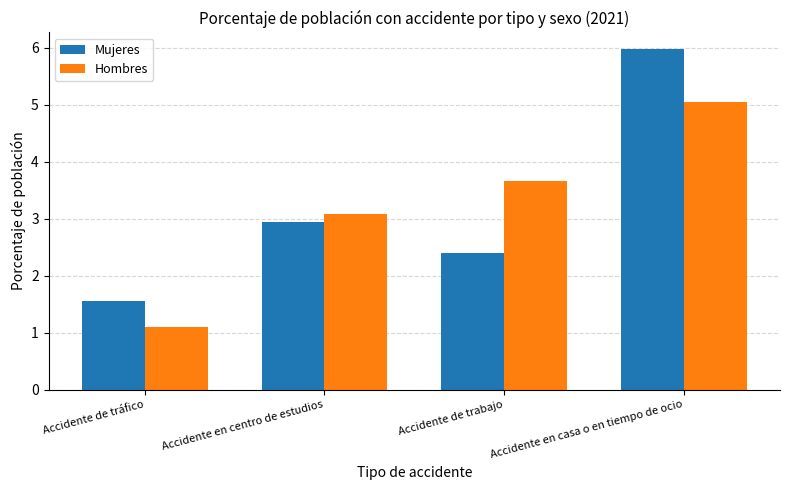

What is the difference between the second highest and minimum values in the Mujeres series?

1.4